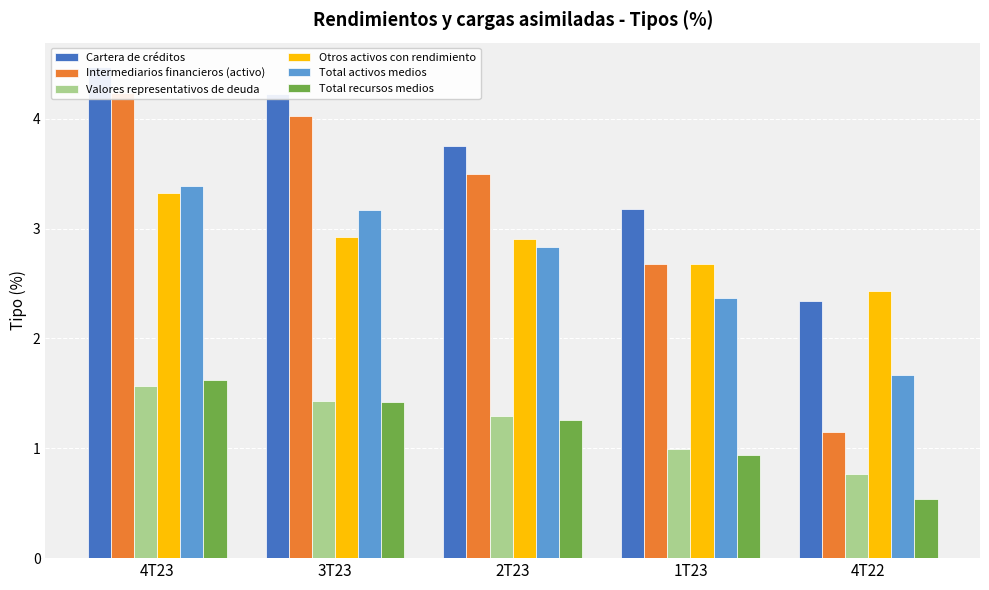

What is the minimum value shown in the chart?

0.5